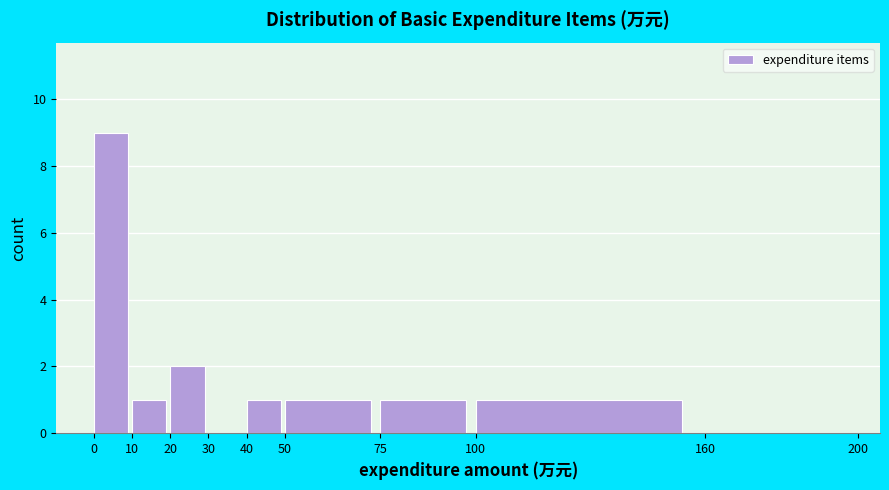

Reading left to right, transcribe this chart: for each bar, give the range it covers on the x-axis and its height. The values are not printed on the chart, so give them approximately, as read against the axis.

0 to 10: 9
10 to 20: 1
20 to 30: 2
30 to 40: 0
40 to 50: 1
50 to 75: 1
75 to 100: 1
100 to 160: 1
160 to 200: 0